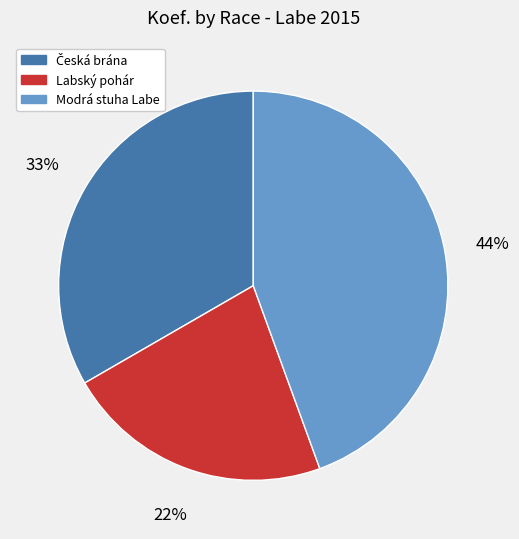

Is Modrá stuha Labe the majority of the pie?

No